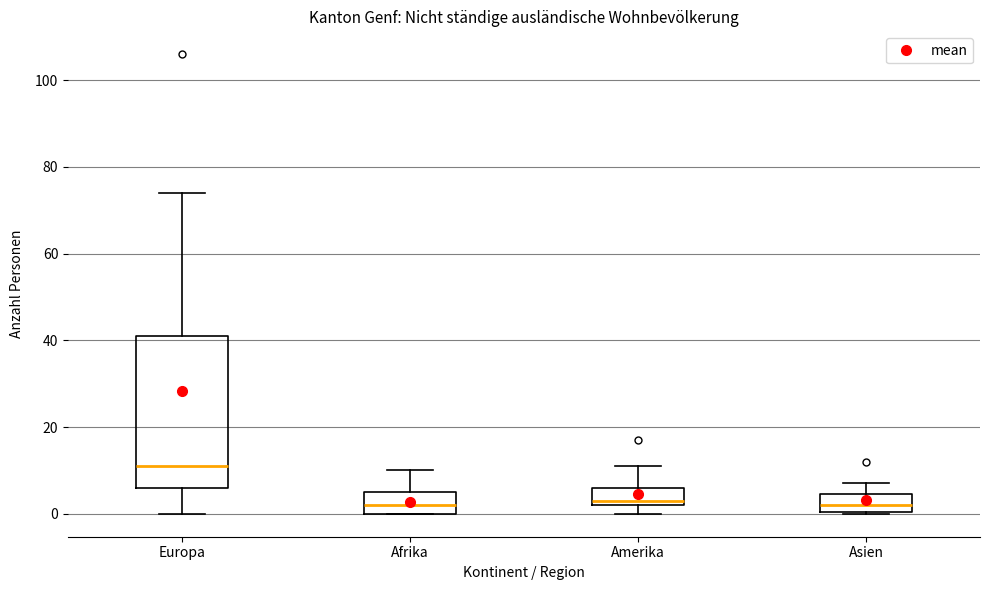

Reading left to right, transcribe this box plot: for each box, give where its median line is, the range the box spans, and where its two whiskers end, as read against the y-axis. The values are not printed on the chart, so give them approximately, as read against the axis.

Europa: median 12, box 6 to 42, whiskers 0 to 74
Afrika: median 2, box 0 to 6, whiskers 0 to 10
Amerika: median 4, box 2 to 6, whiskers 0 to 12
Asien: median 2, box 0 to 4, whiskers 0 to 8